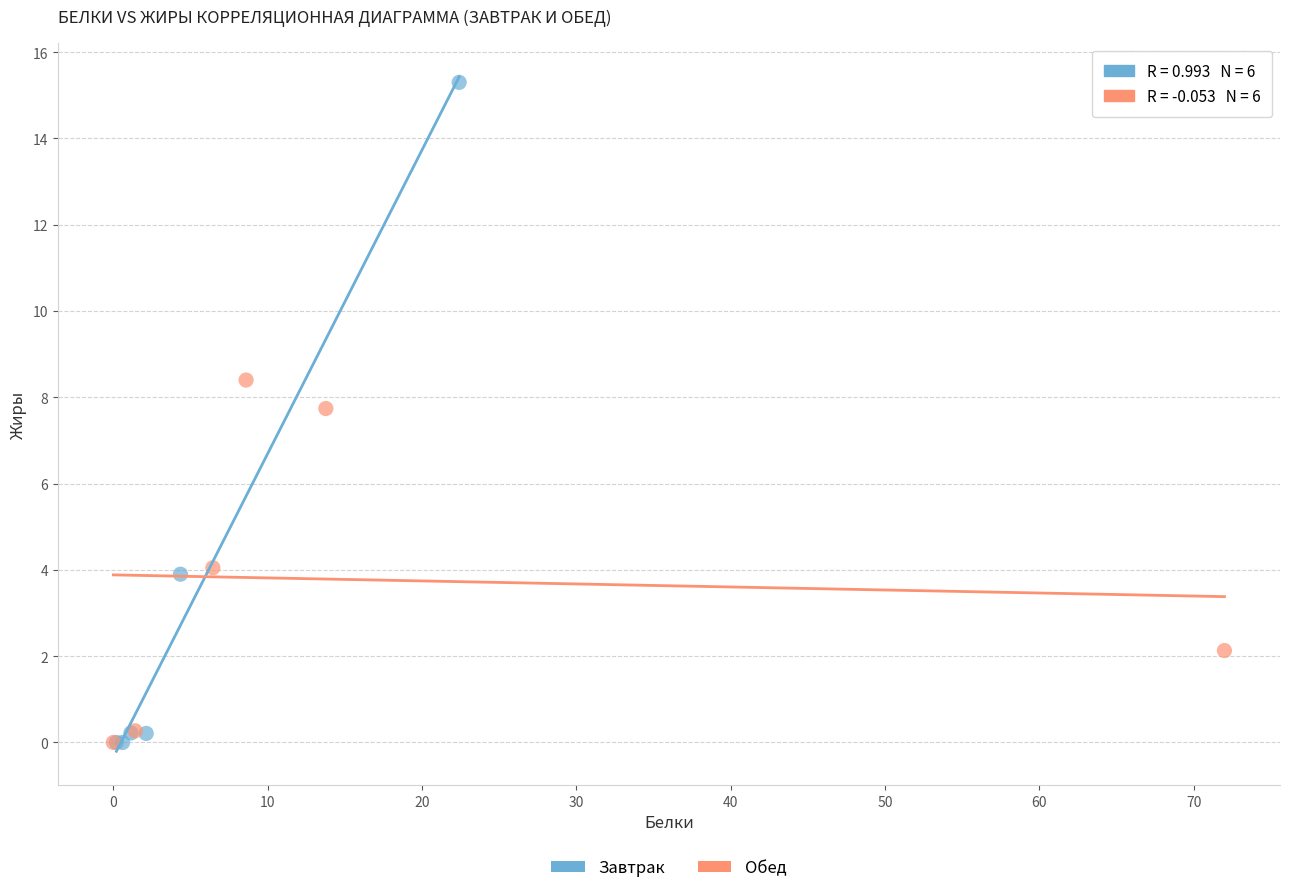

Which series has the largest Y range (max minus min)?

Завтрак